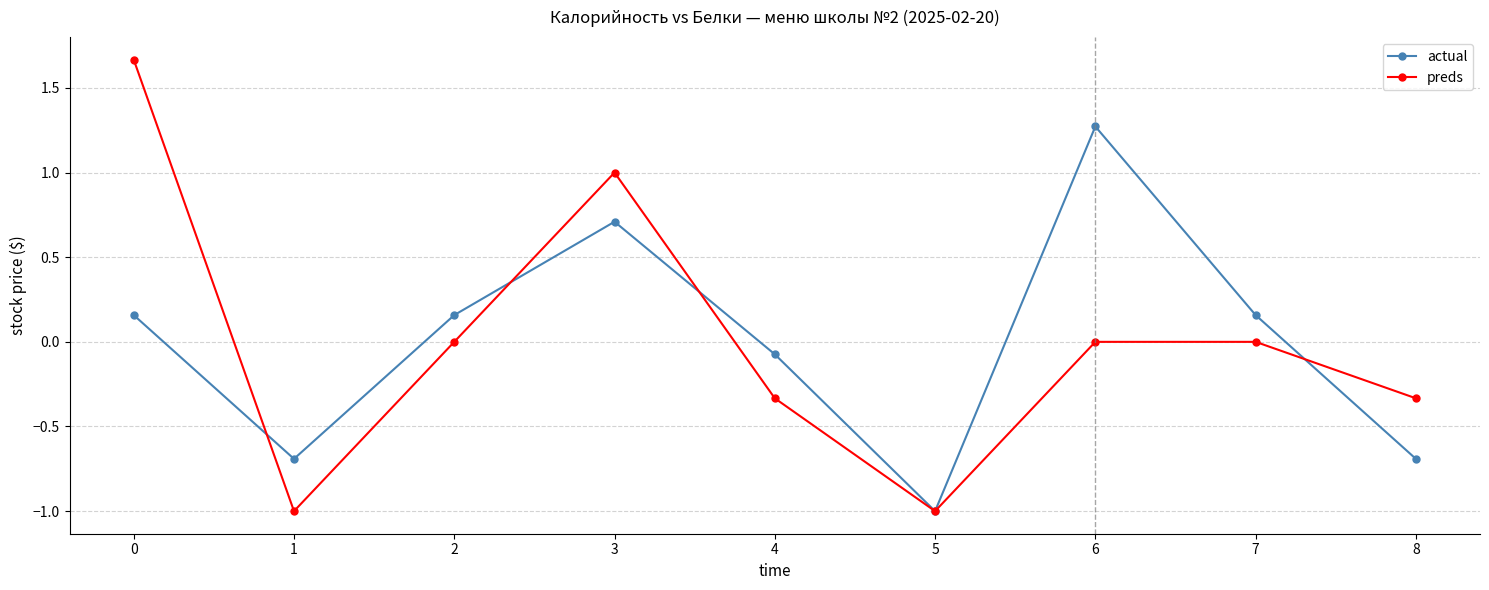

Where is actual nearest to the value 0?

4